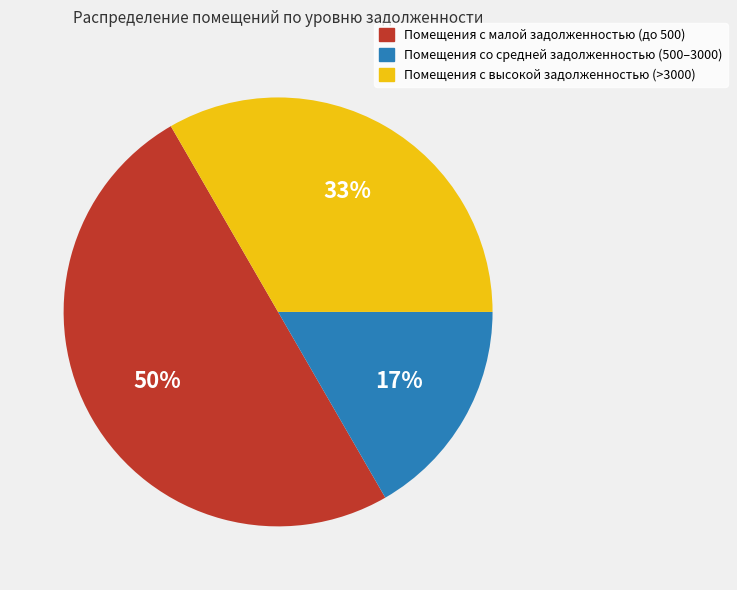

How many segments does this pie chart have?

3